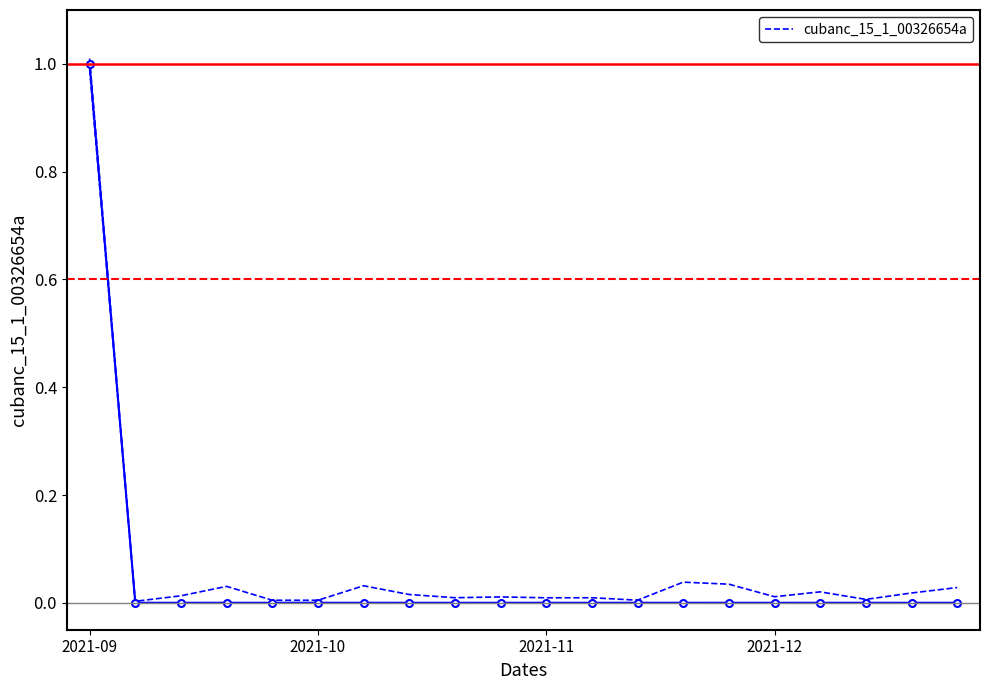

Is this an area chart (filled region under the line)?

No